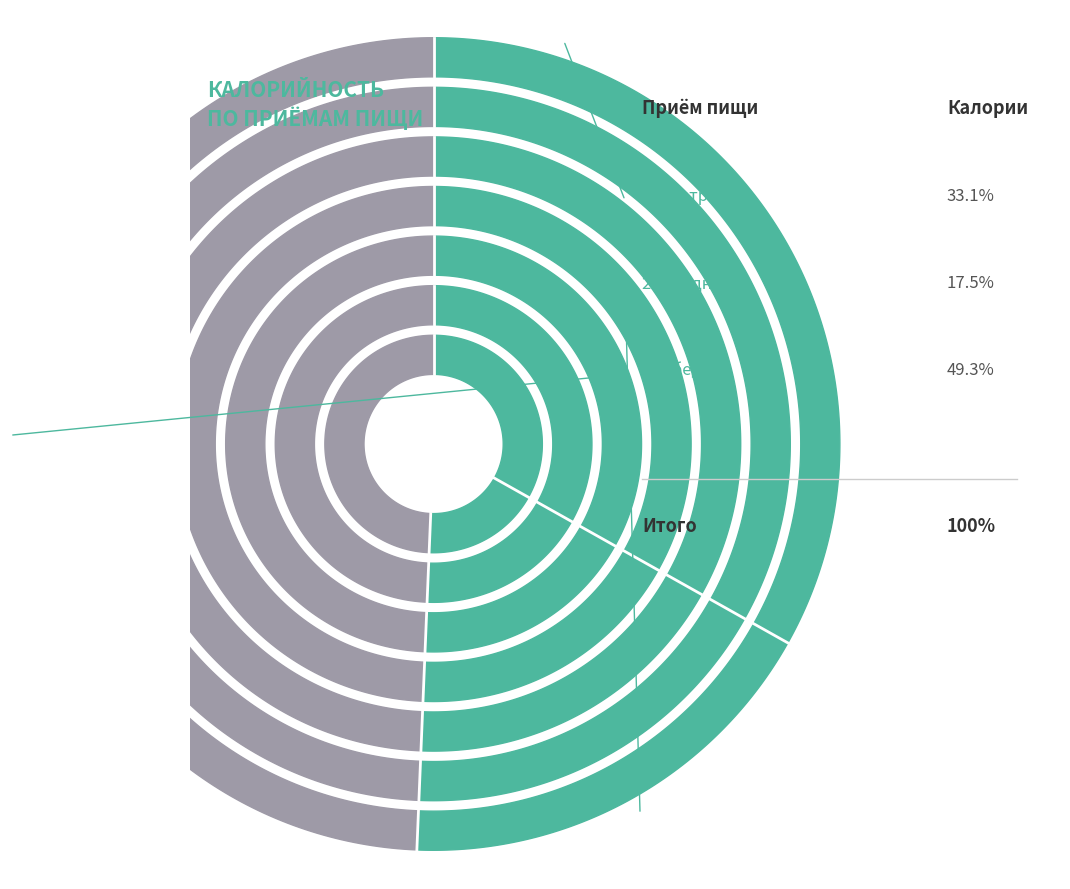

Count the number of slices in the pie.

3